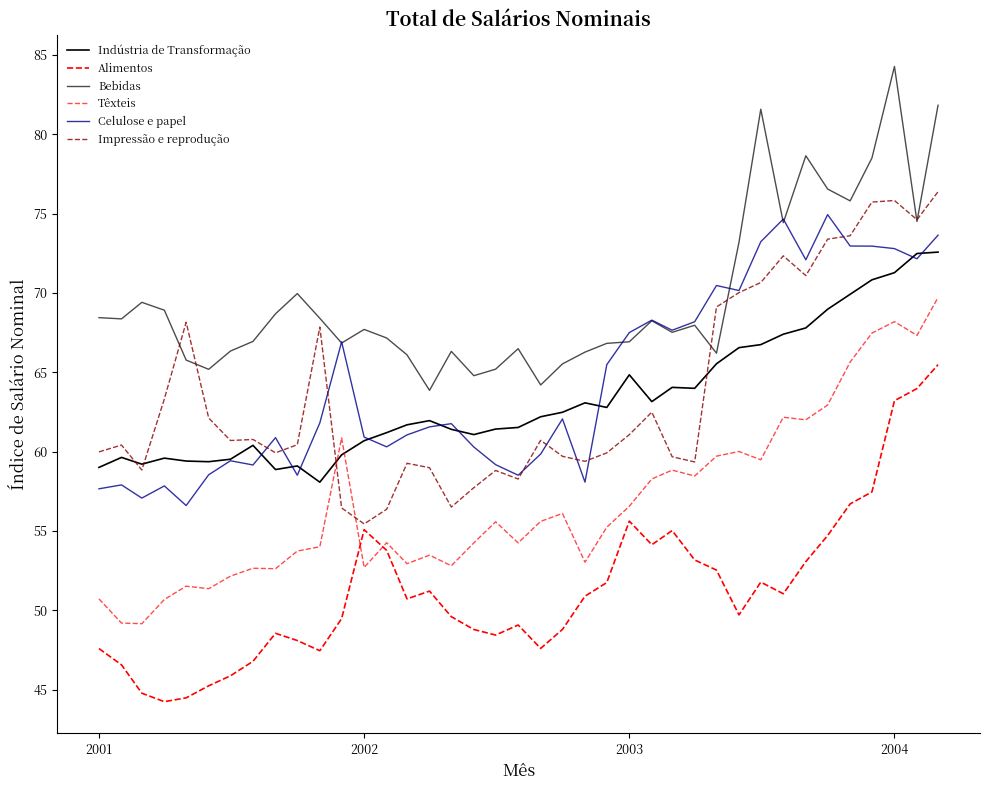

In Indústria de Transformação, how many points are lower than both neighbors (excluding endpoints)?

8